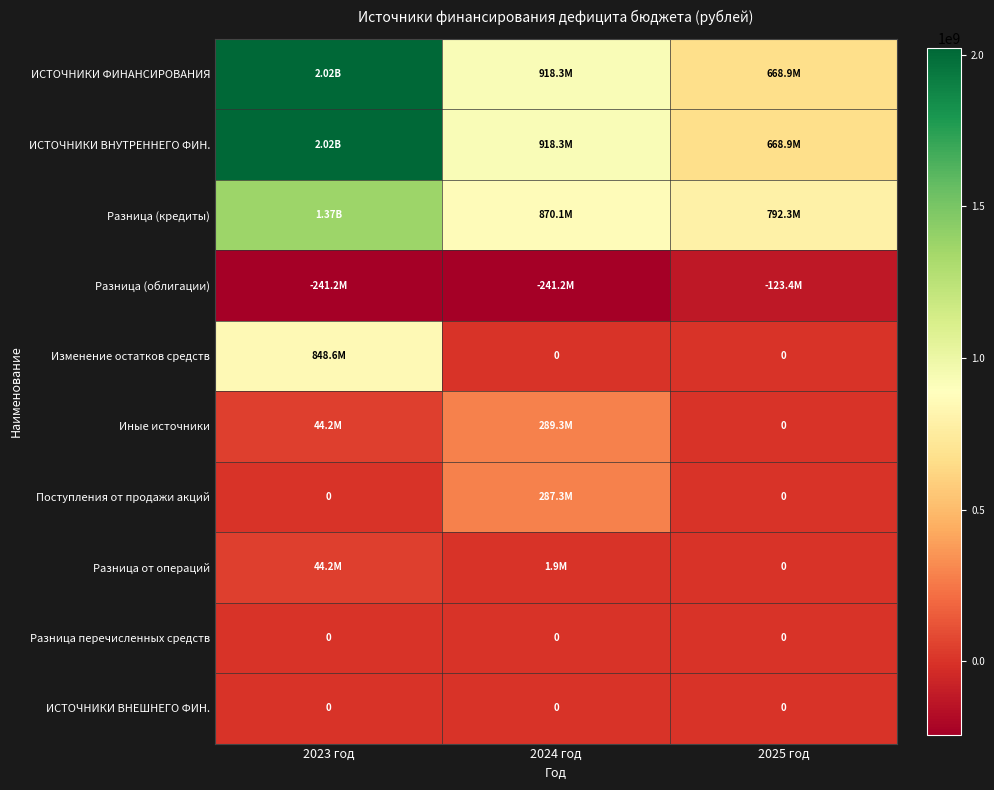

Between 2023 год and 2024 год, which is larger?

2023 год